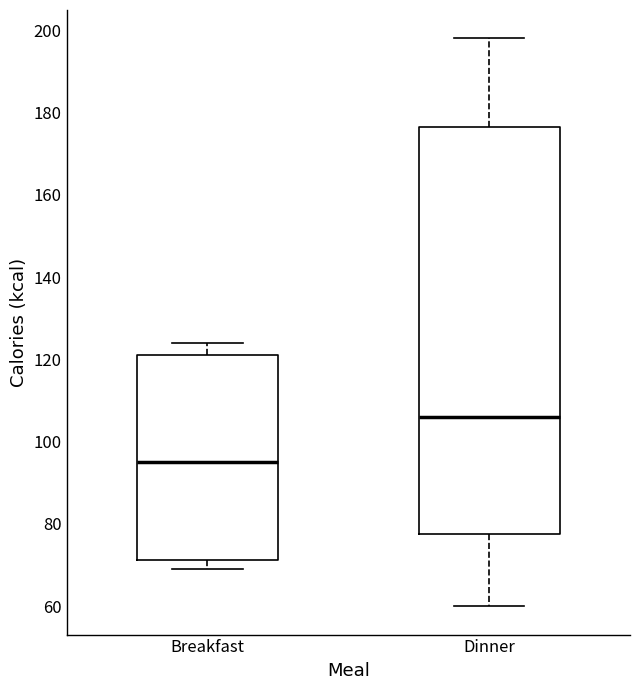

Reading left to right, read every box against the y-axis: the position of its median line, the range the box covers, and the ends of its whiskers. The values are not printed on the chart, so give them approximately, as read against the axis.

Breakfast: median 96, box 72 to 122, whiskers 70 to 124
Dinner: median 106, box 78 to 176, whiskers 60 to 198